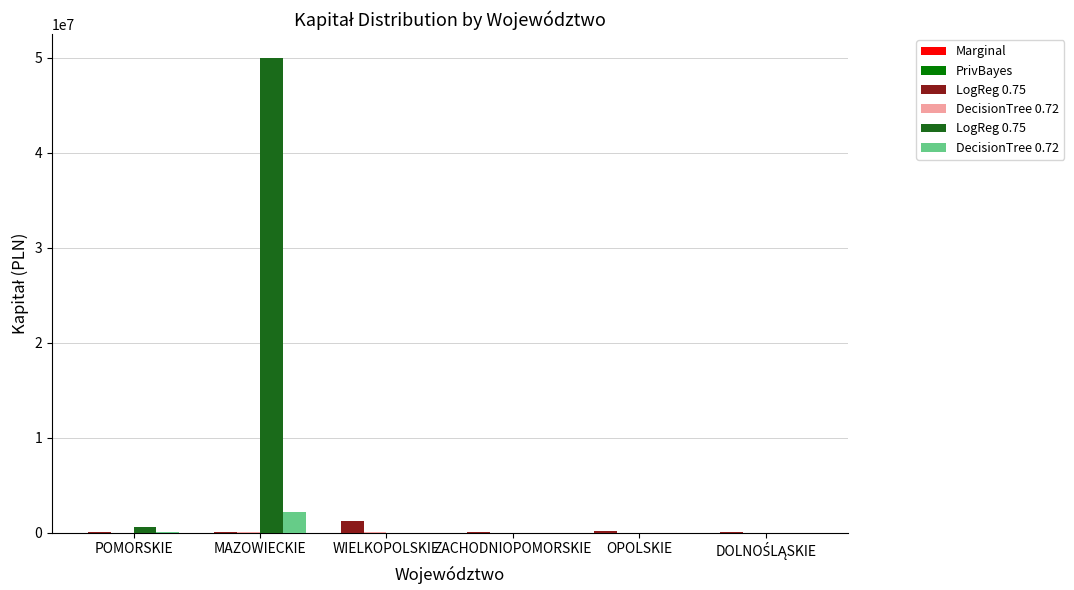

At which category is the sum across all series the highest?

MAZOWIECKIE